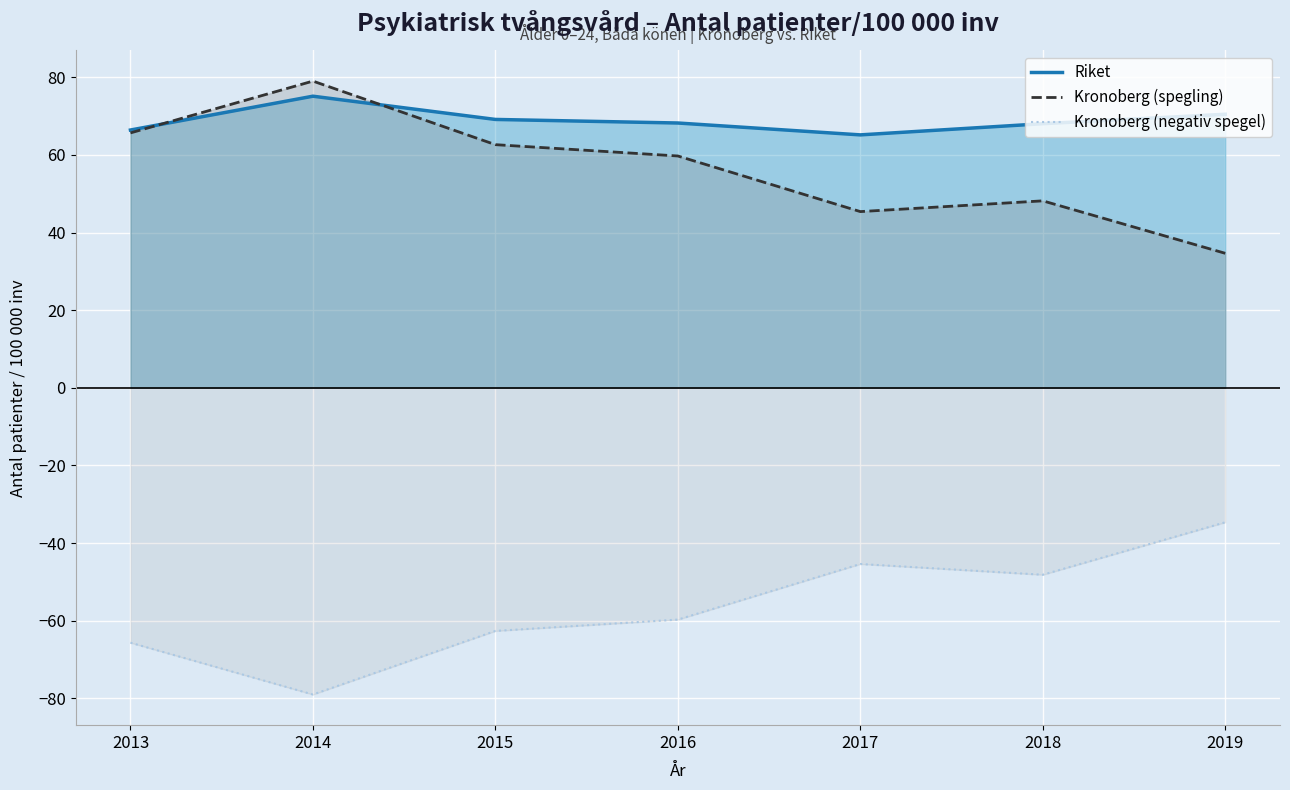

List the labels in order of Kronoberg (negativ spegel) value, smallest first.

2014, 2013, 2015, 2016, 2018, 2017, 2019